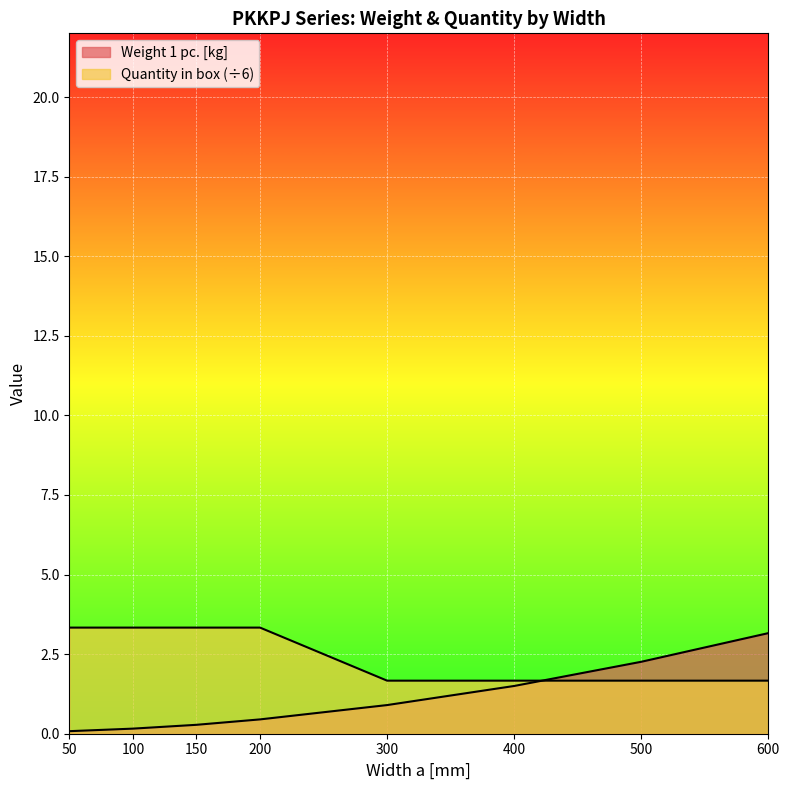

Which series has the largest range (max minus min)?

Weight 1 pc.